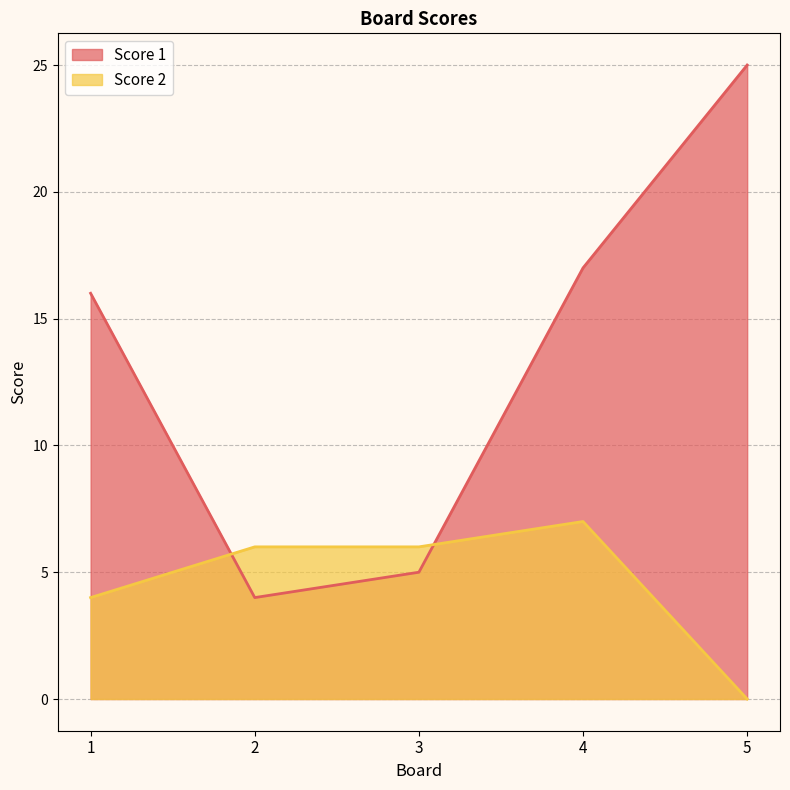

True or false: Score 1 has more than 0 points higher than both neighbors.

False